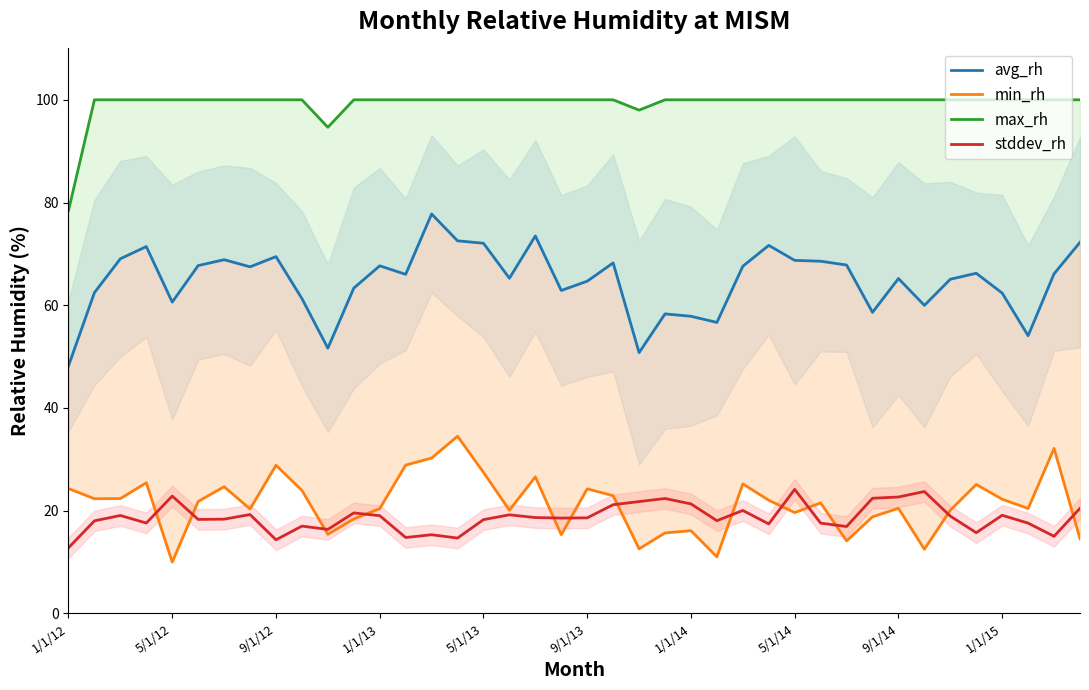

Reading left to right, extract all data points from this chart.

avg_rh: 48.2	62.5	69.1	71.4	60.6	67.7	68.9	67.5	69.5	61.3	51.6	63.3	67.7	66.0	77.8	72.5	72.1	65.3	73.5	62.9	64.7	68.2	50.8	58.3	57.9	56.7	67.6	71.7	68.7	68.6	67.8	58.6	65.2	60.0	65.1	66.2	62.4	54.1	66.1	72.3
min_rh: 24.3	22.3	22.4	25.4	10.0	21.8	24.7	20.3	28.9	24.0	15.4	18.4	20.4	28.9	30.2	34.5	27.5	20.1	26.6	15.3	24.3	22.9	12.6	15.7	16.1	11.0	25.2	22.0	19.6	21.5	14.1	18.8	20.5	12.5	20.1	25.1	22.2	20.4	32.1	14.6
max_rh: 78.5	100.0	100.0	100.0	100.0	100.0	100.0	100.0	100.0	100.0	94.7	100.0	100.0	100.0	100.0	100.0	100.0	100.0	100.0	100.0	100.0	100.0	98.0	100.0	100.0	100.0	100.0	100.0	100.0	100.0	100.0	100.0	100.0	100.0	100.0	100.0	100.0	100.0	100.0	100.0
stddev_rh: 12.8	18.0	19.1	17.6	22.8	18.3	18.3	19.3	14.3	17.0	16.4	19.6	19.0	14.8	15.3	14.7	18.3	19.2	18.7	18.6	18.6	21.2	21.8	22.4	21.3	18.1	20.0	17.4	24.2	17.6	16.9	22.4	22.7	23.7	18.9	15.7	19.1	17.6	15.0	20.5